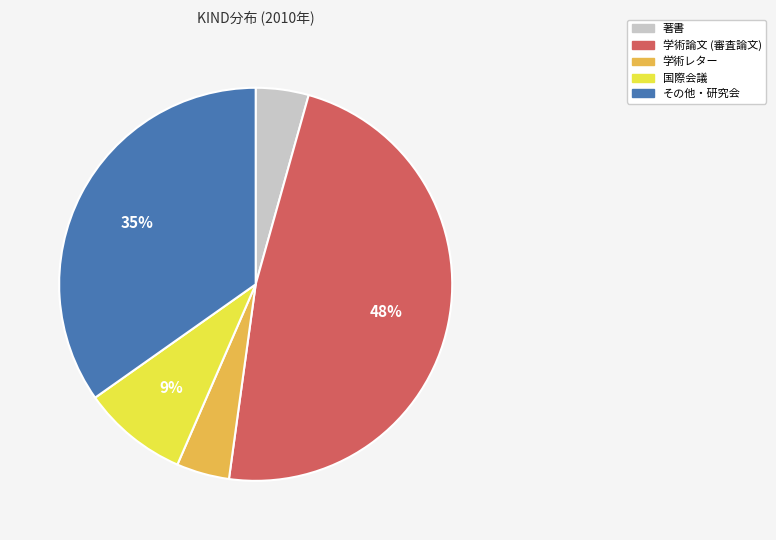

Is 学術論文 (審査論文) the majority of the pie?

No